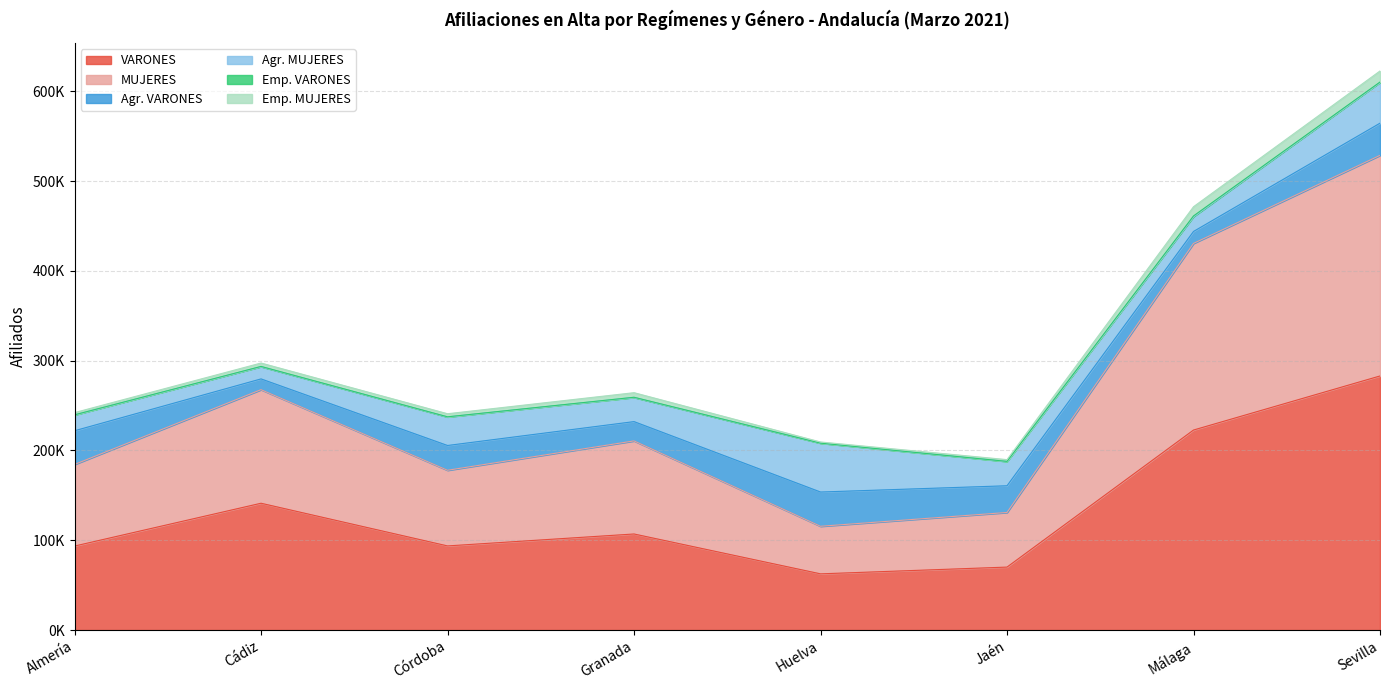

Is the value of Agr. VARONES at Córdoba greater than the value of Emp. VARONES at Sevilla?

Yes